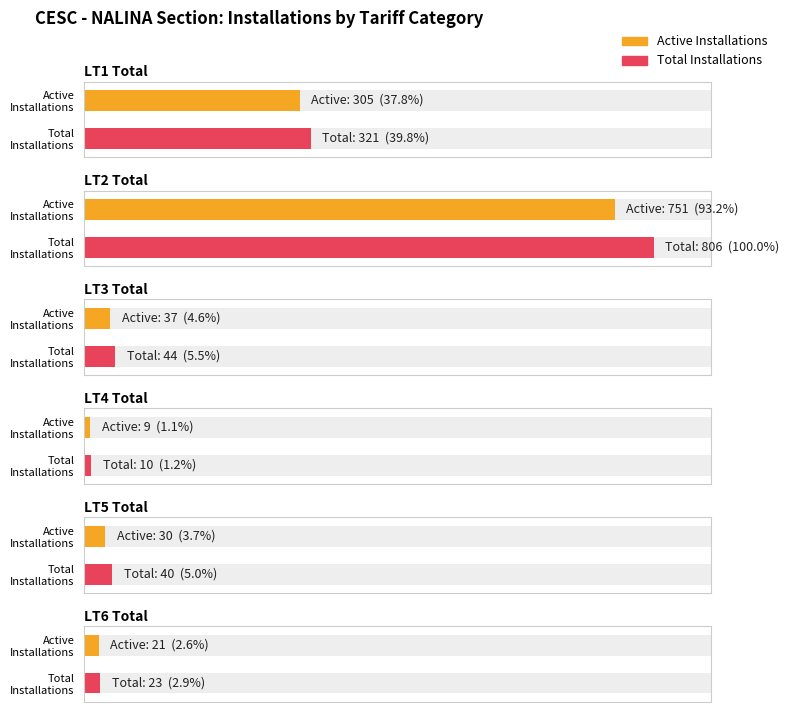

Are the bars grouped side by side (vs. stacked)?

Yes